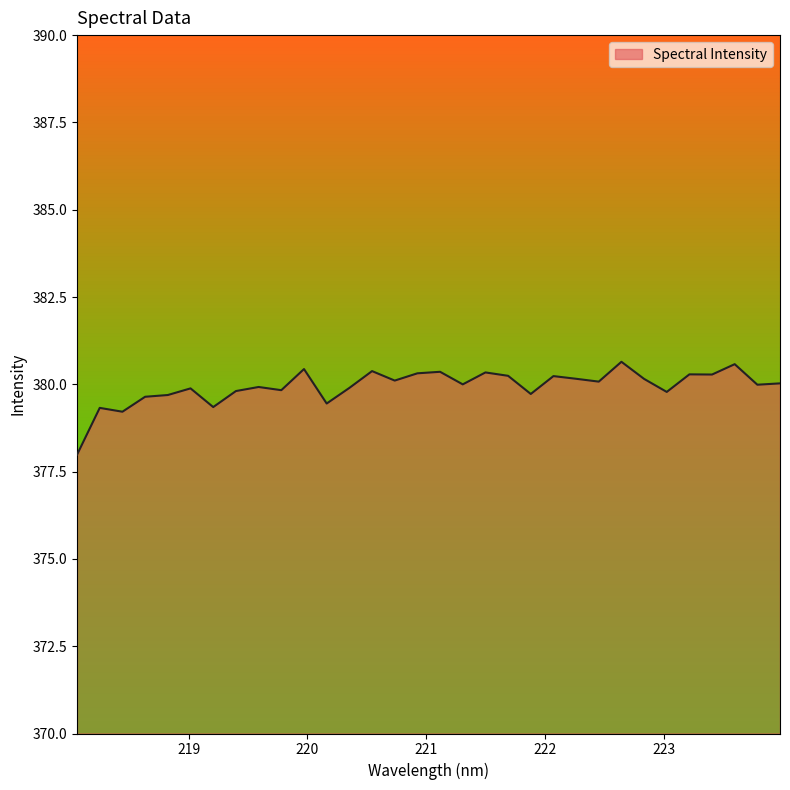

What is the difference between the maximum and minimum values?

2.7